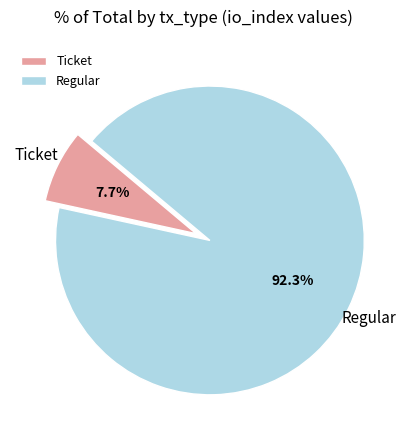

Is there a majority slice in this chart?

Yes